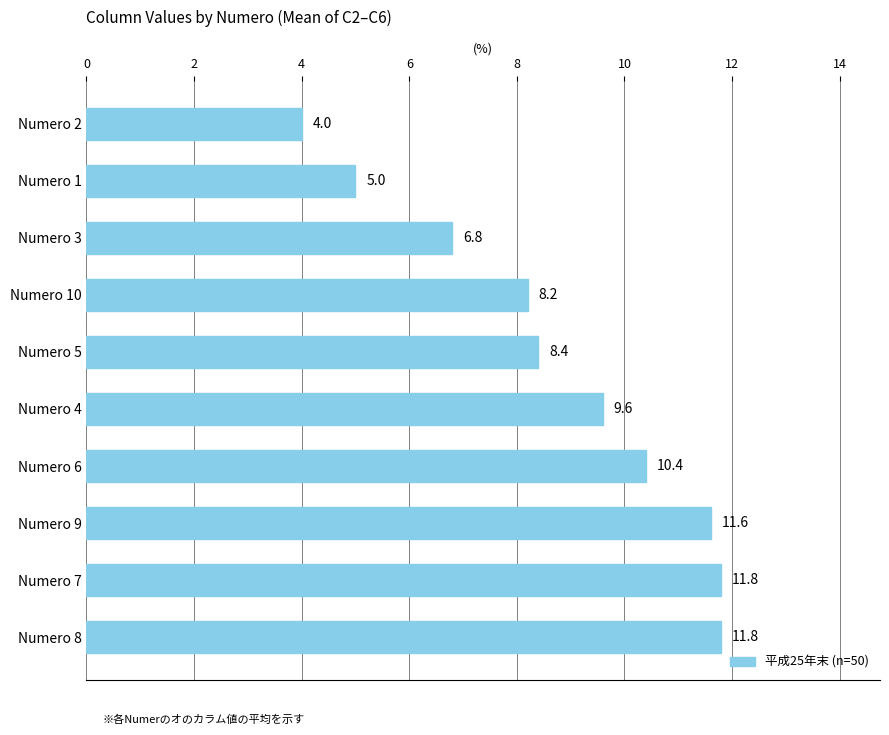

Is it true that the value at Numero 2 is 4.0?

True